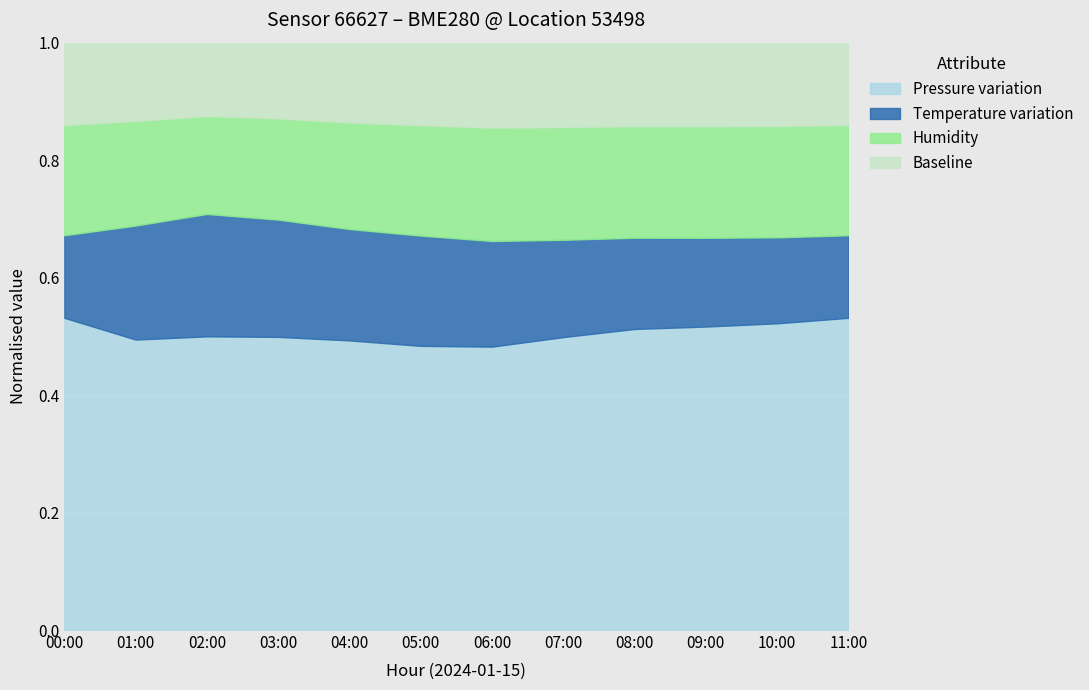

What is the total value across all series at 08:00?

1.0